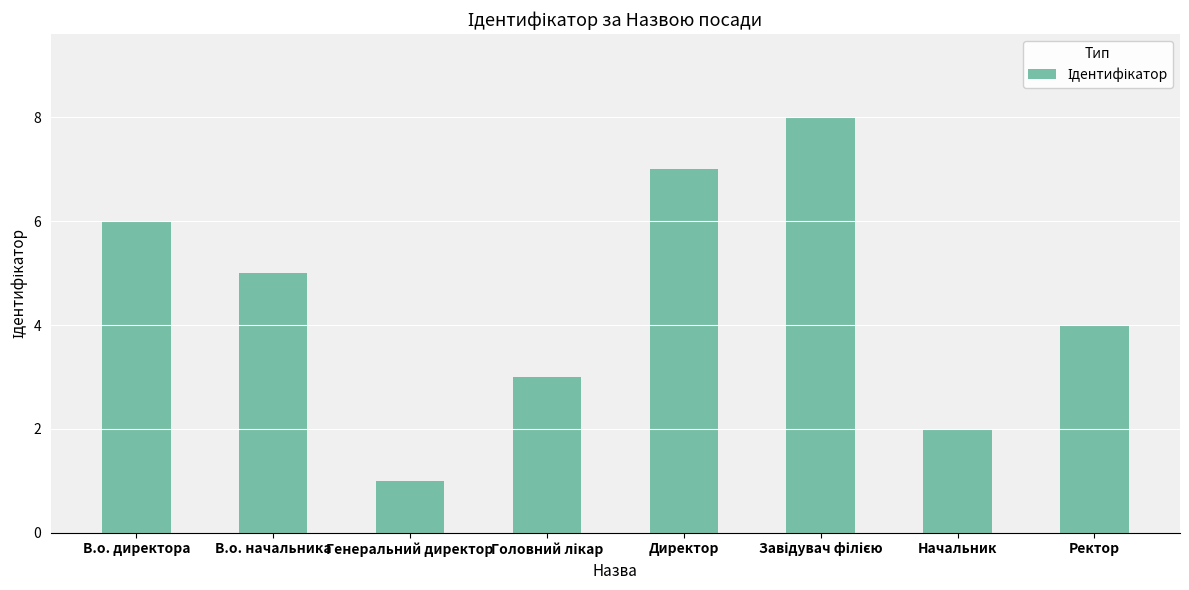

What is the minimum value shown in the chart?

1